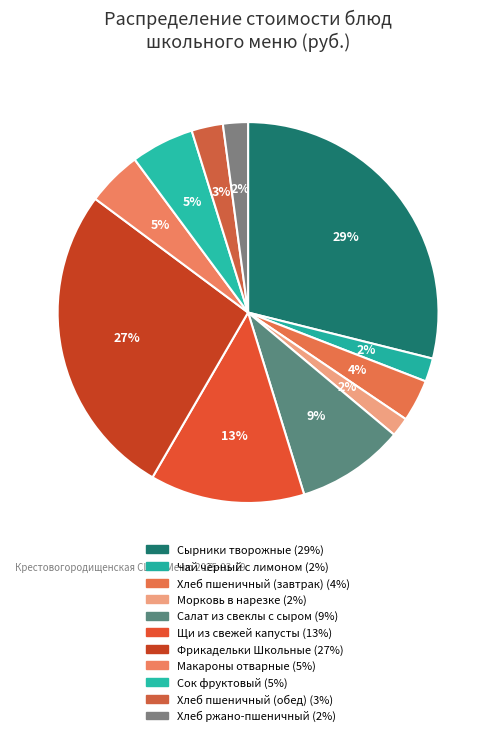

How many slices are in this pie chart?

11